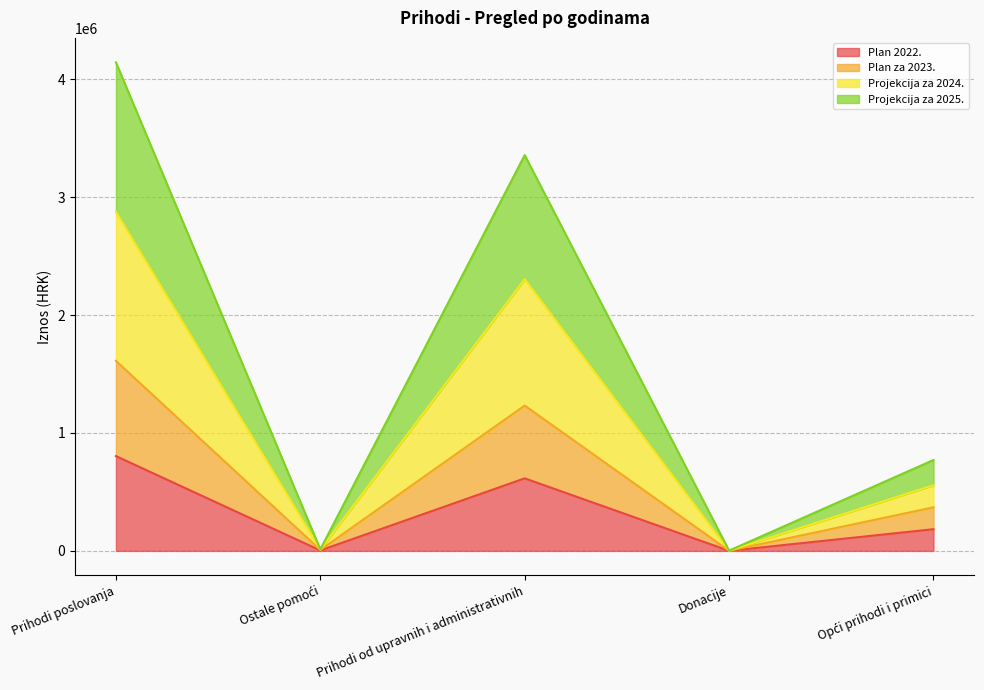

Rank the categories by Plan 2022. value from highest to lowest.

Prihodi poslovanja, Prihodi od upravnih i administrativnih, Opći prihodi i primici, Ostale pomoći, Donacije